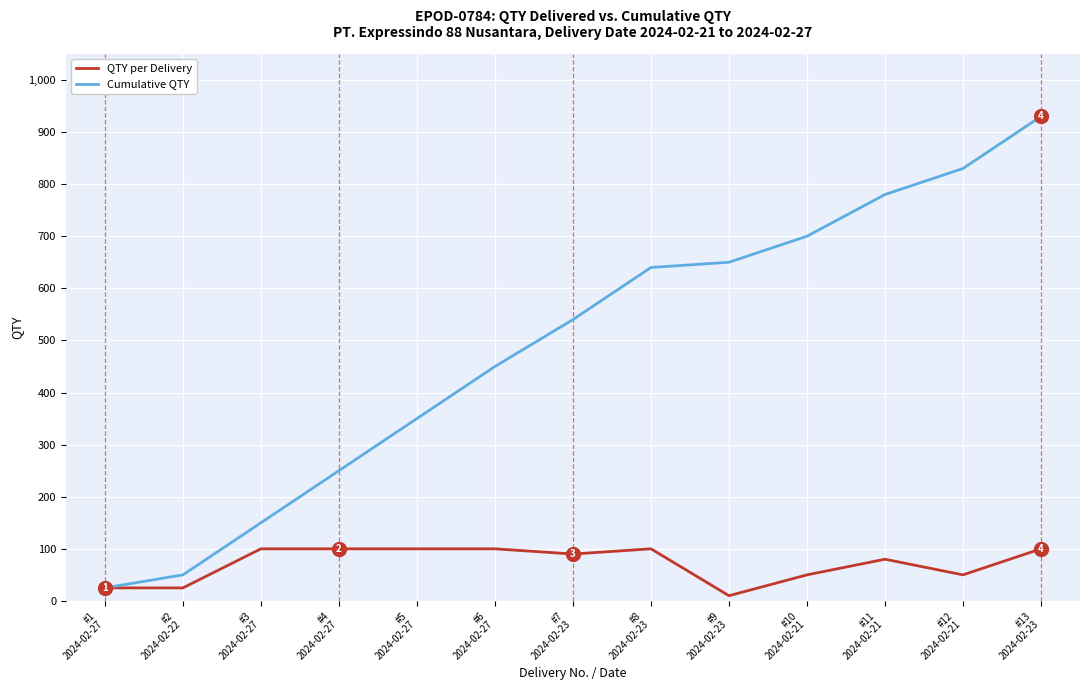

Is it true that Cumulative QTY equals 61 at #4
2024-02-27?

False